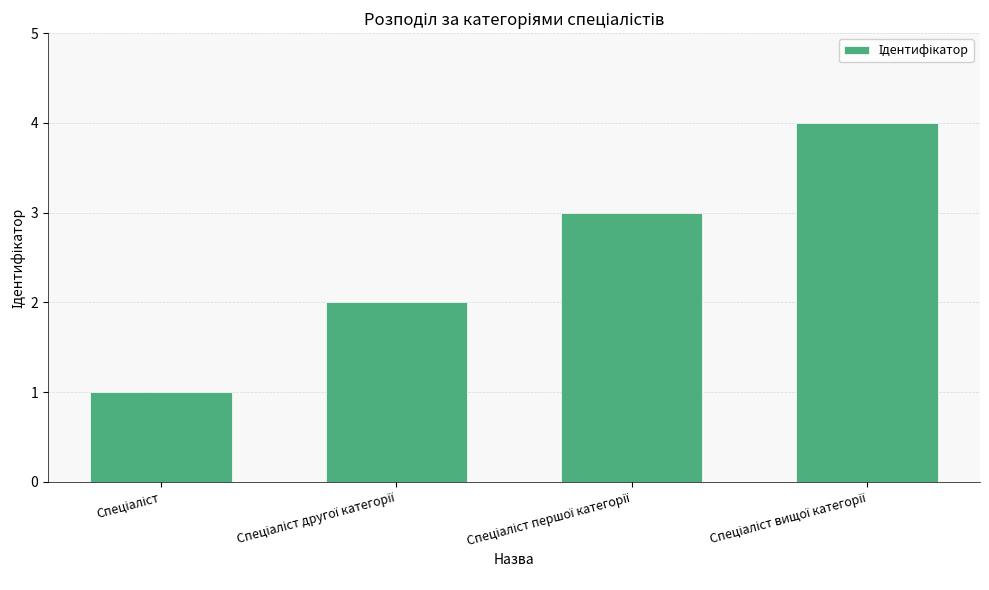

What is the difference between the maximum and minimum values?

3